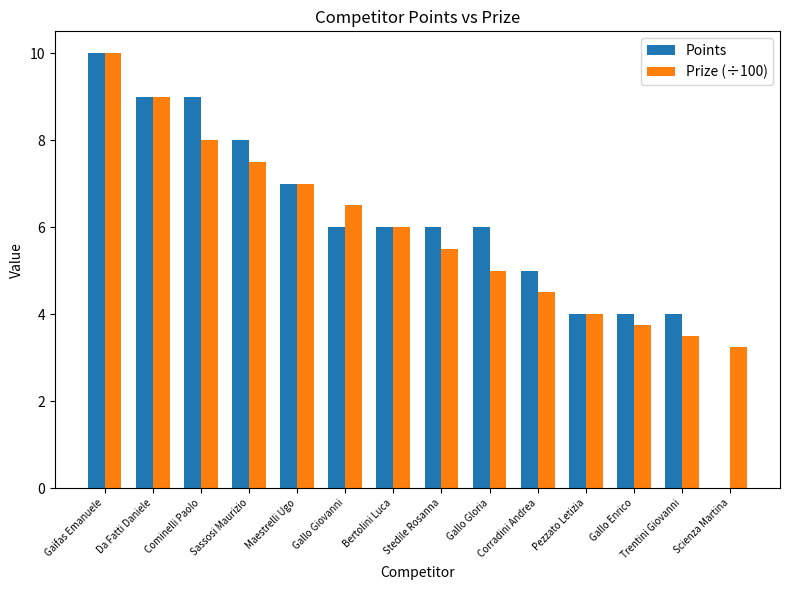

True or false: Points has a value of 4.5 at Da Fatti Daniele.

False